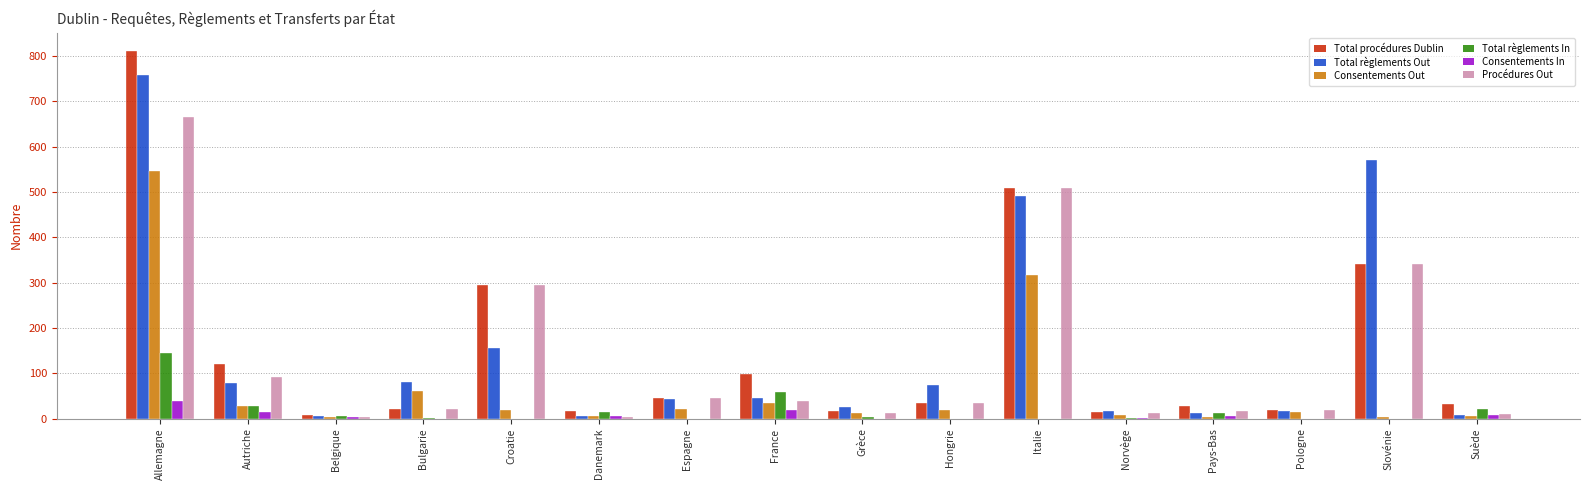

What is the difference between the Total procédures Dublin values at Norvège and Bulgarie?

8